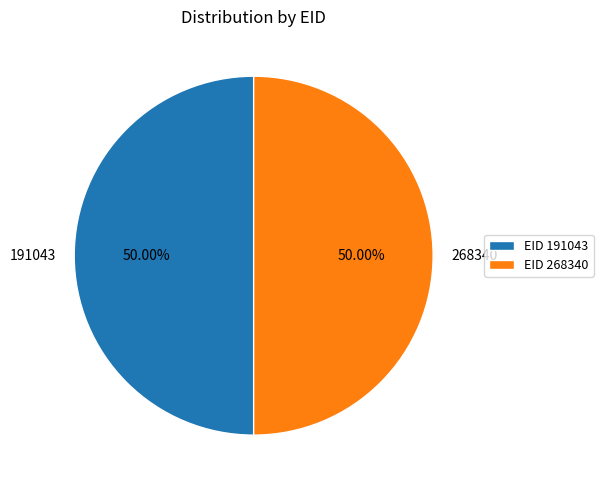

To the nearest percent, what is the average slice percentage?

50%